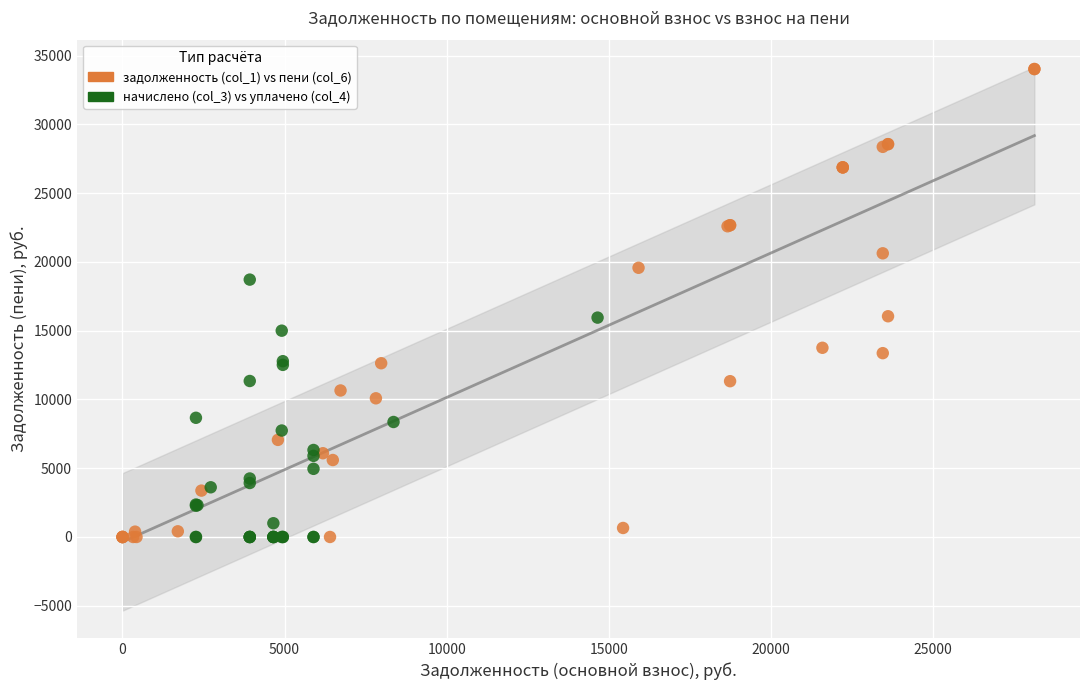

Which series has the widest spread of Y values?

задолженность (col_1) vs пени (col_6)